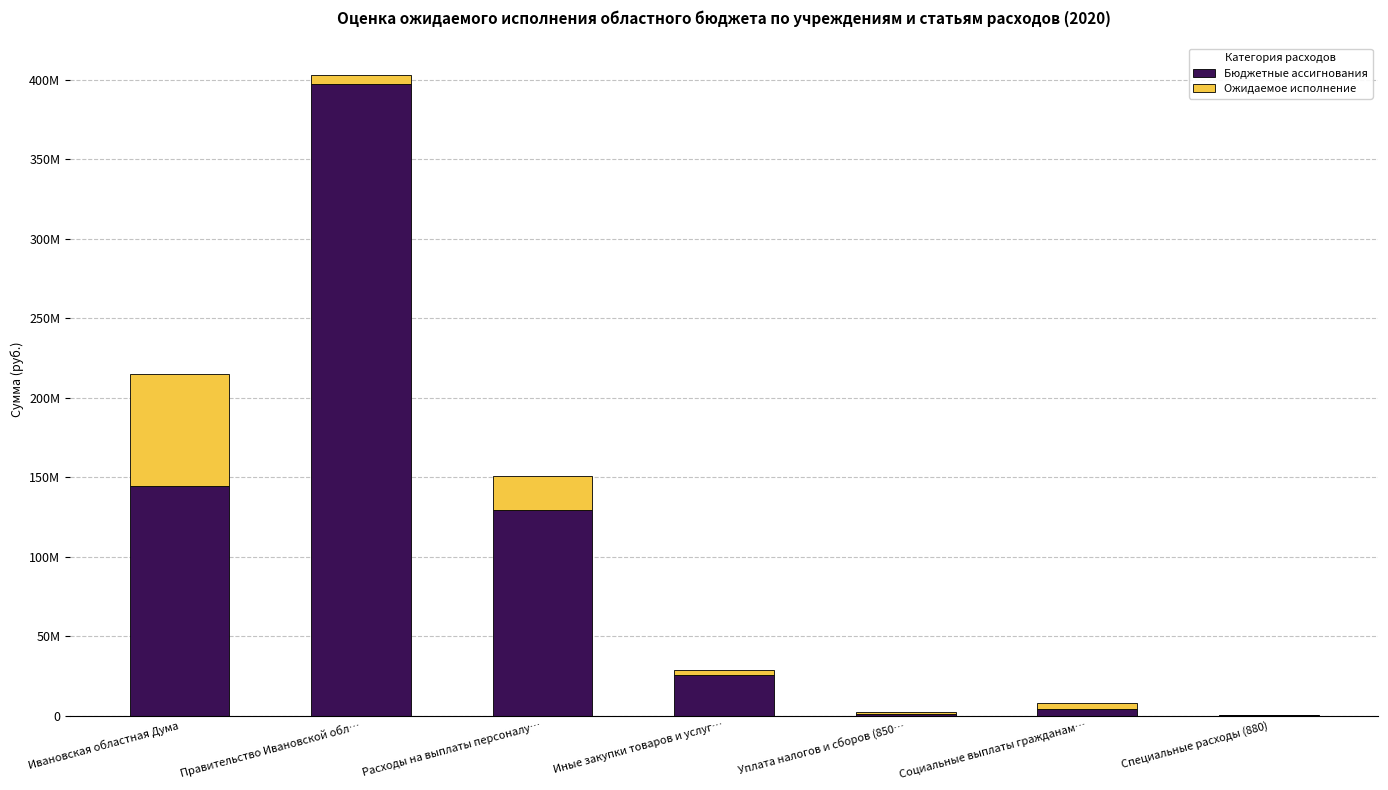

Which series changed the most between Уплата налогов и сборов (850… and Специальные расходы (880)?

Ожидаемое исполнение